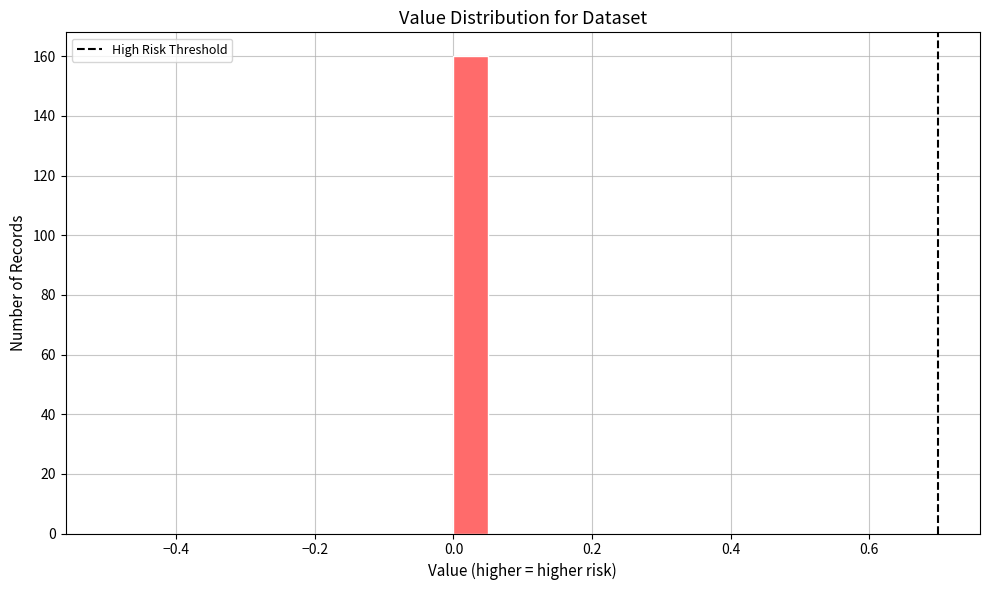

Around what value on the x-axis is the tallest bar? Give the approximate position of its centre, as read against the axis.

0.02